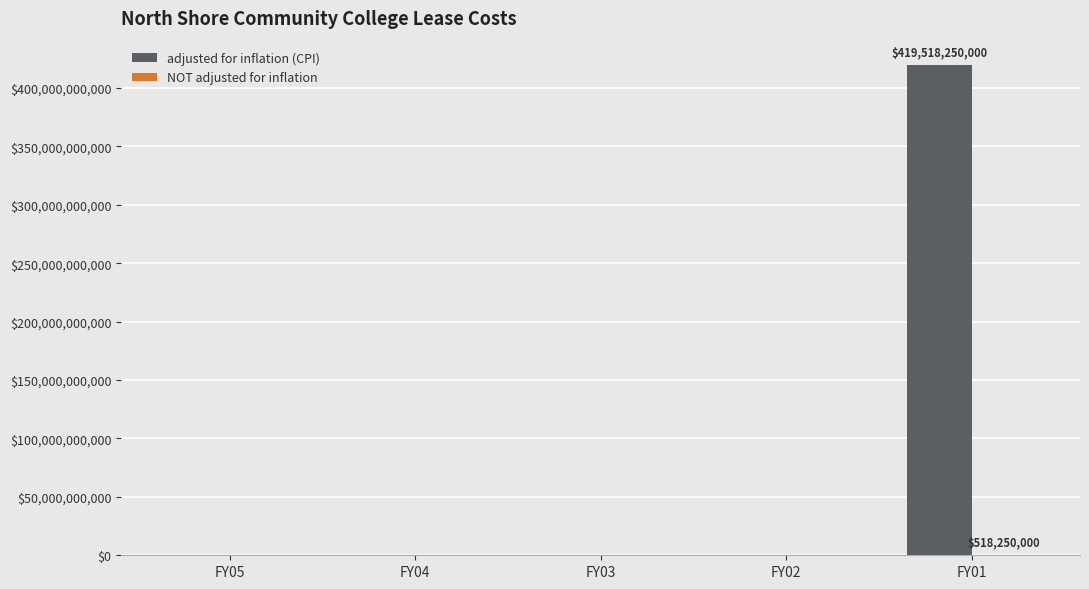

At which category does the chart reach its peak across all series?

FY01